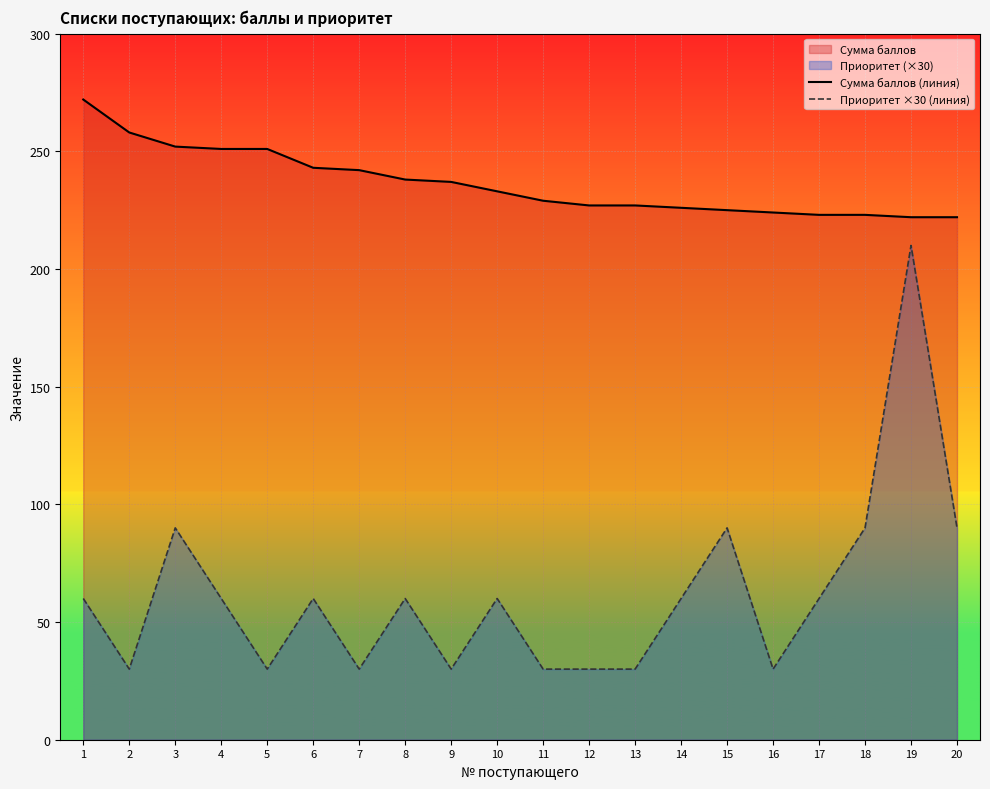

What is the difference between the Сумма баллов (линия) values at 17 and 2?

35